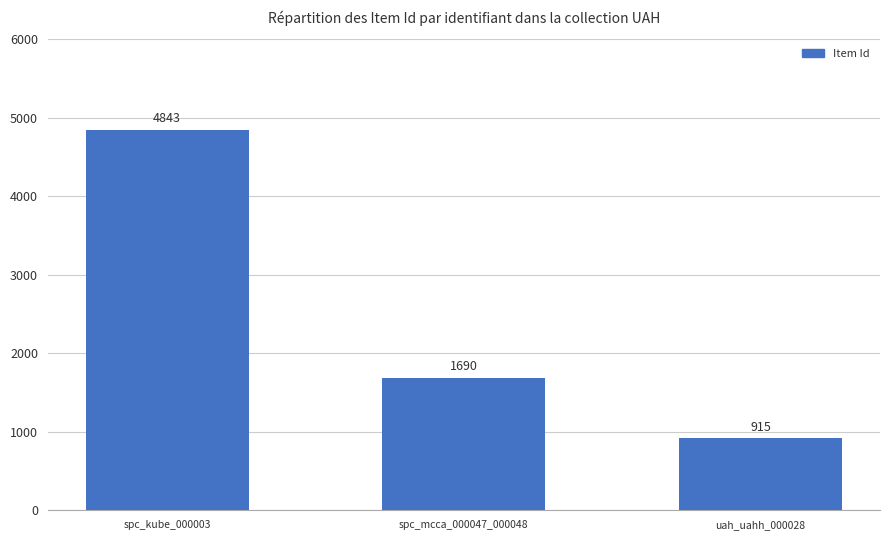

Reading left to right, extract all data points from this chart.

4843	1690	915